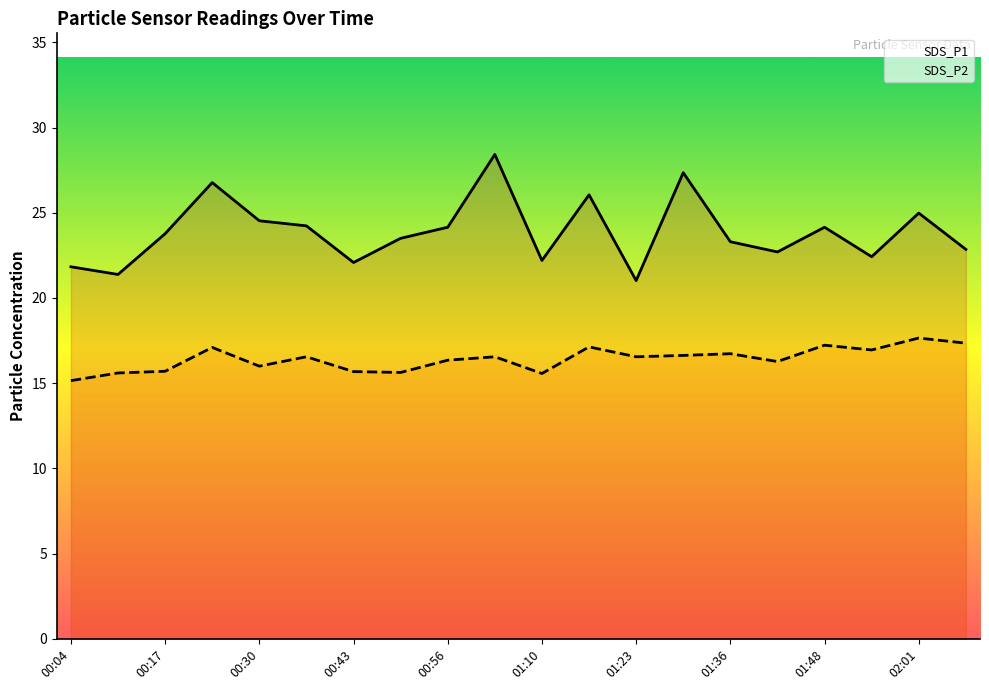

What is the spread (max minus min) of values at 01:36?

6.6